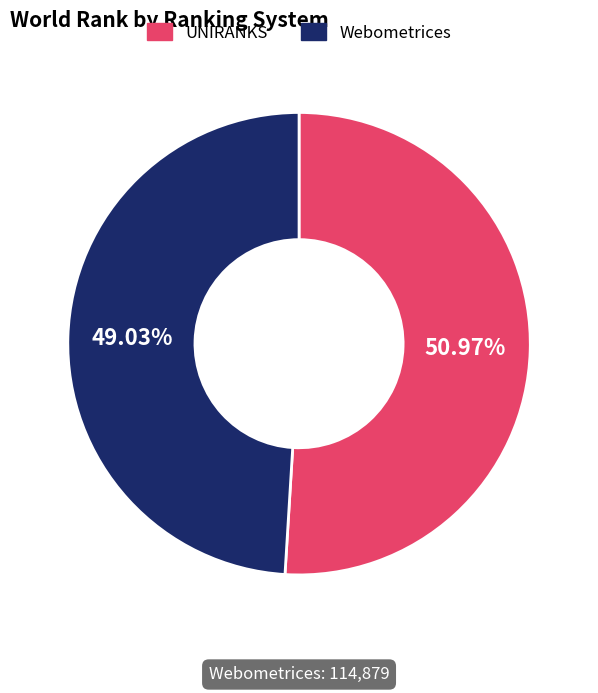

To the nearest percent, what is the difference between the largest and smallest slice percentages?

2%